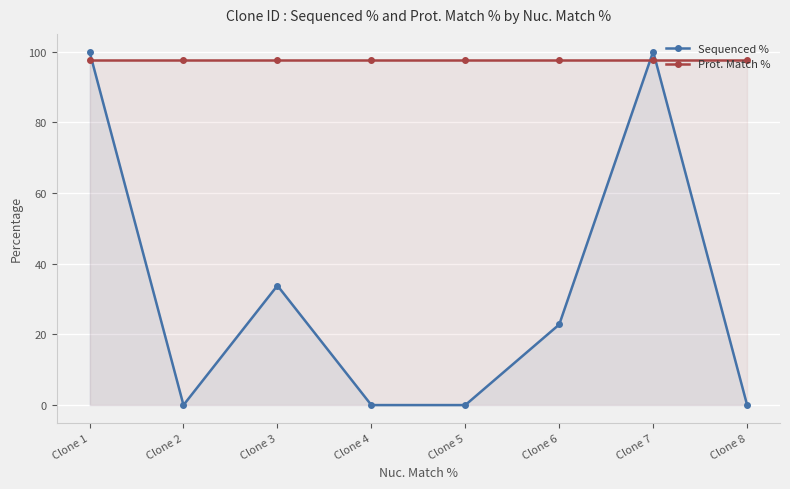

Which label corresponds to the smallest value in the chart?

Clone 2